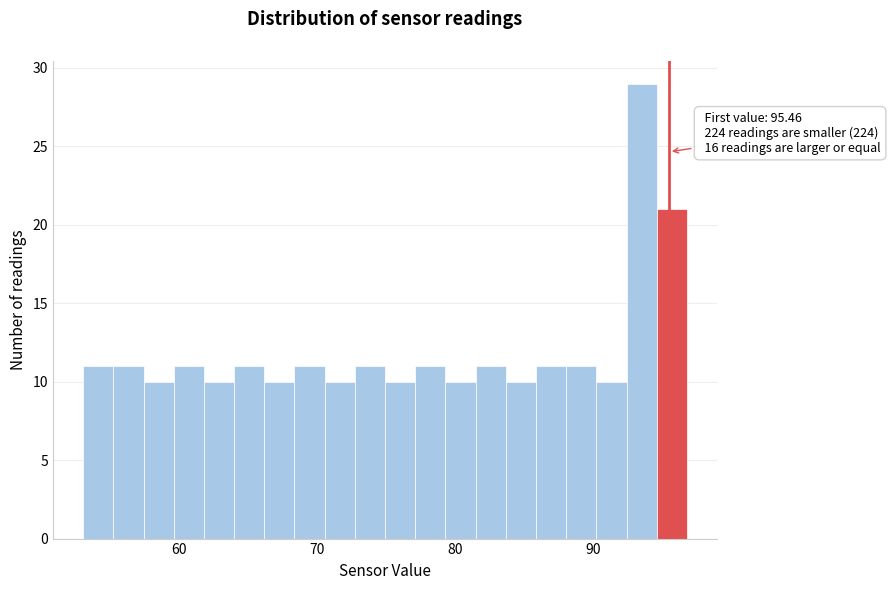

Around what value on the x-axis is the tallest bar? Give the approximate position of its centre, as read against the axis.

93